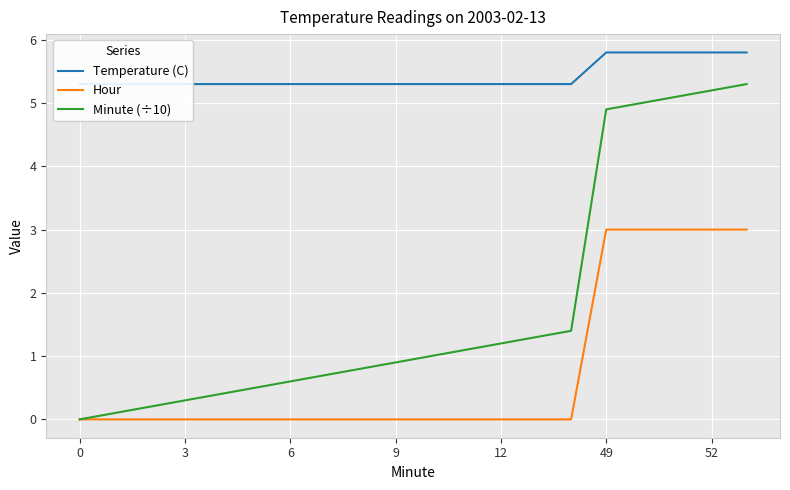

How many distinct data groups are displayed?

3